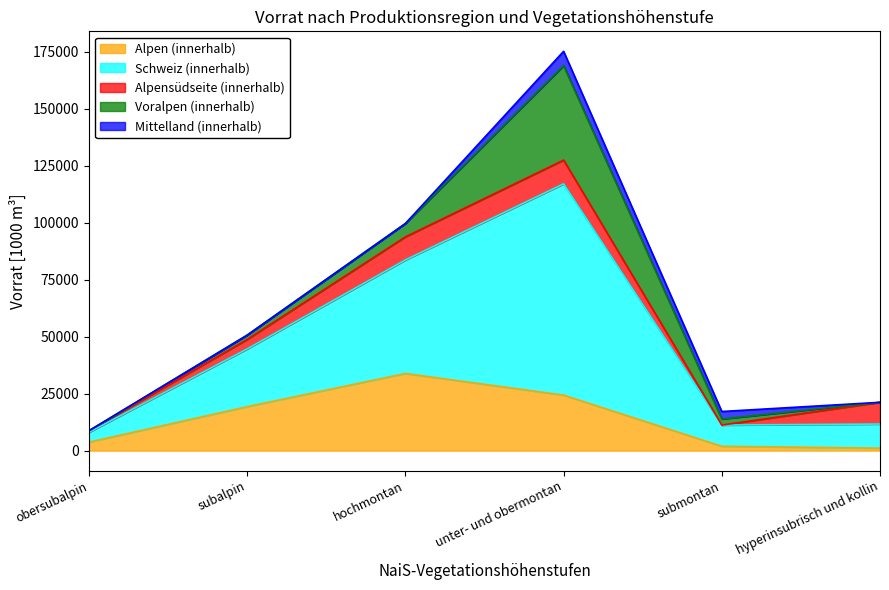

Which series changed the most between hochmontan and hyperinsubrisch und kollin?

Schweiz (innerhalb)